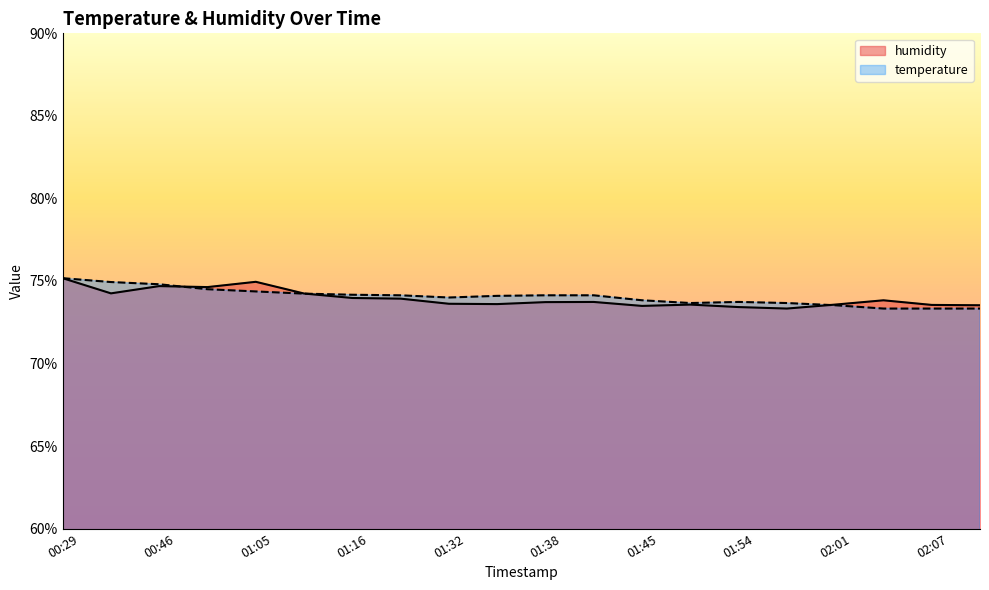

Where do temperature and humidity first cross each other?

00:46 and 01:01